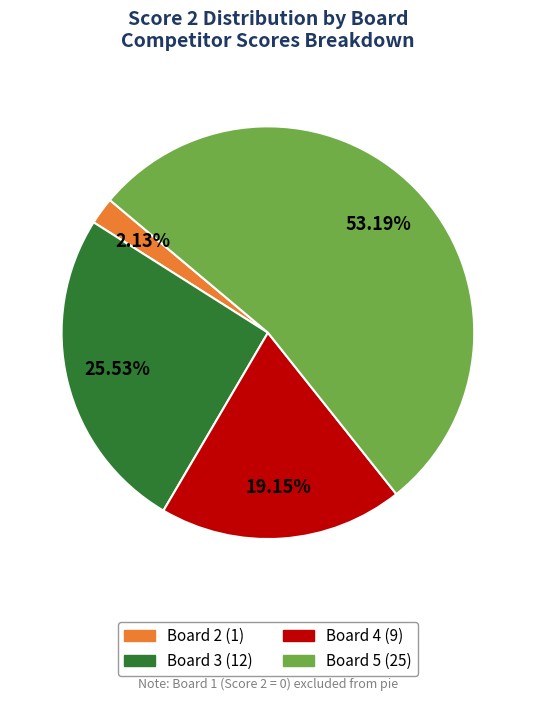

To the nearest percent, what is the difference between the largest and smallest slice percentages?

51%